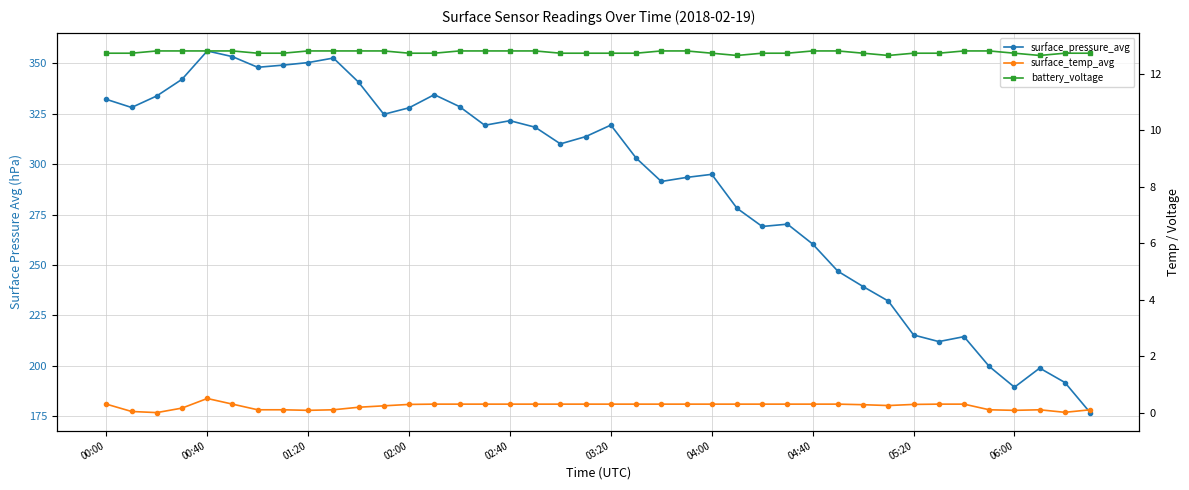

True or false: battery_voltage and surface_pressure_avg cross at least once.

False